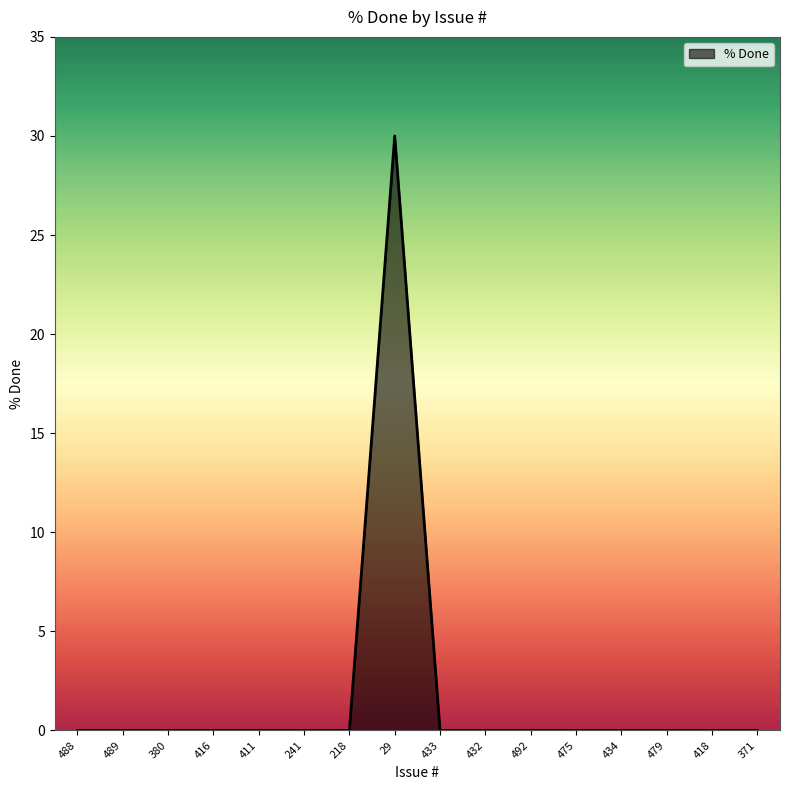

What is the difference between the maximum and minimum values?

30